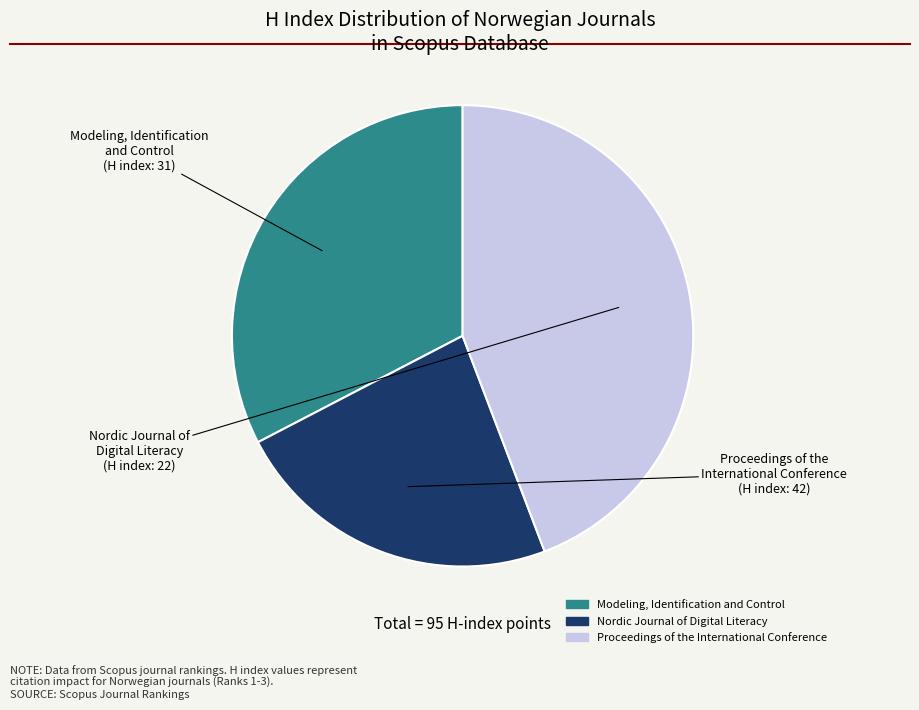

Does any single category account for the majority?

No